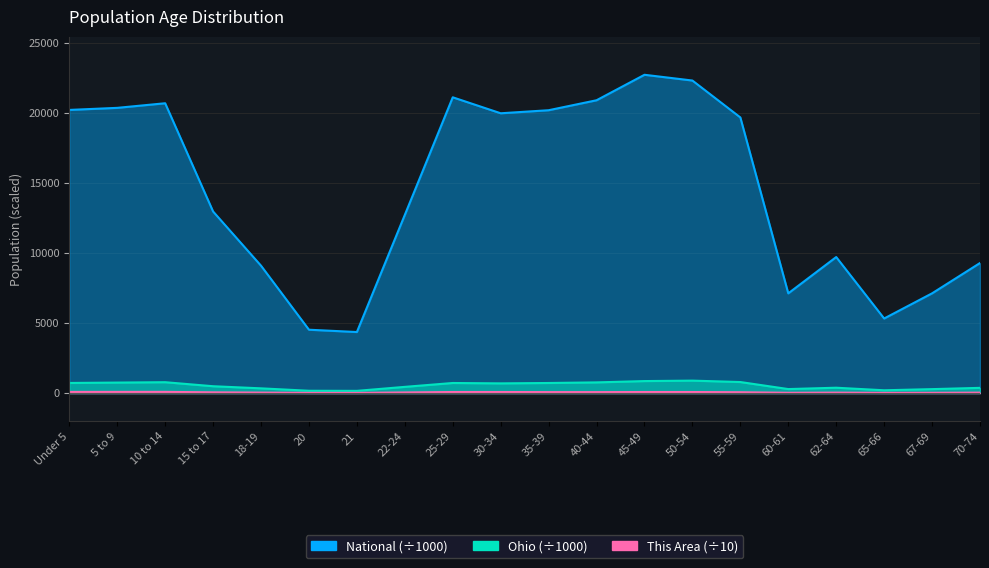

Which category has the highest value across all series?

45-49